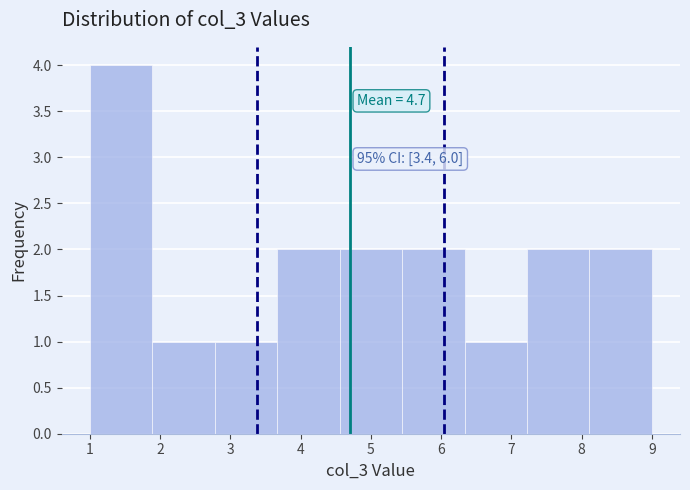

Over which range of the x-axis is the bar tallest?

1.0 to 1.9